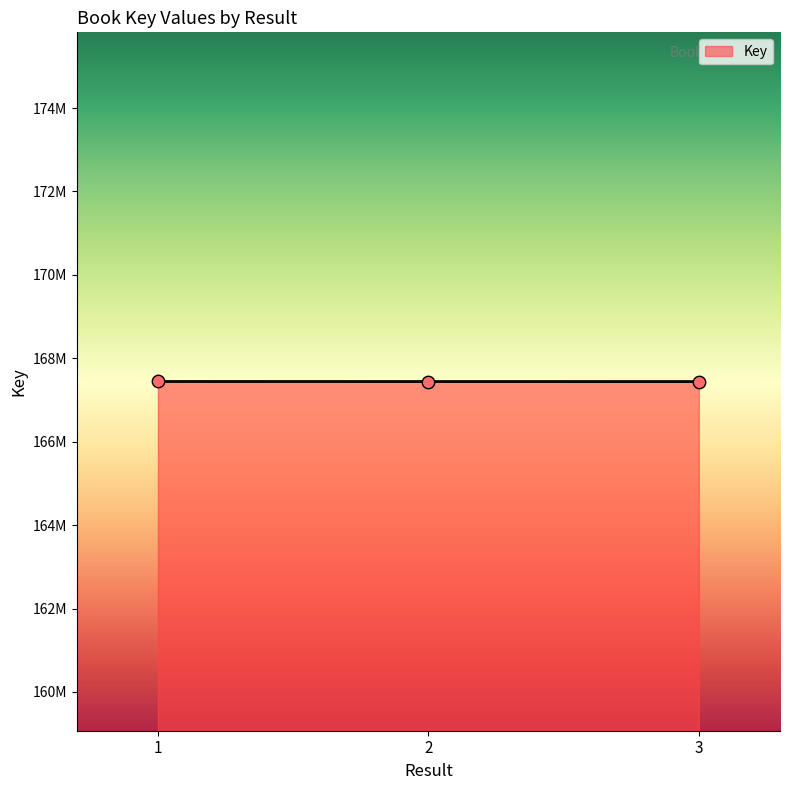

Is this an area chart (filled region under the line)?

Yes